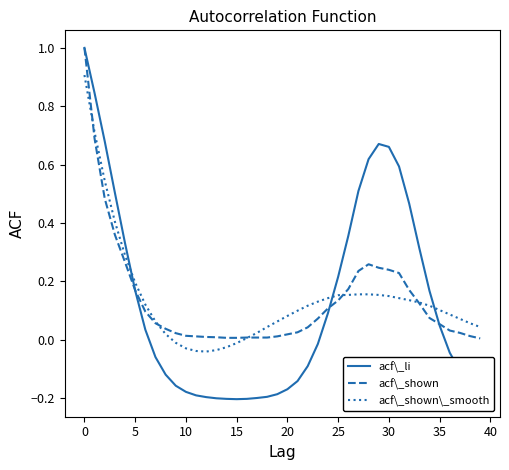

Which series has the largest range (max minus min)?

acf\_li